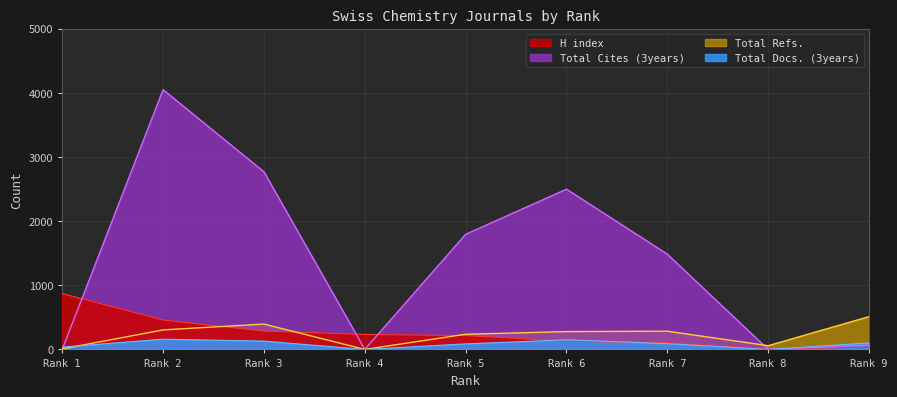

What is the highest value of the H index series?

870